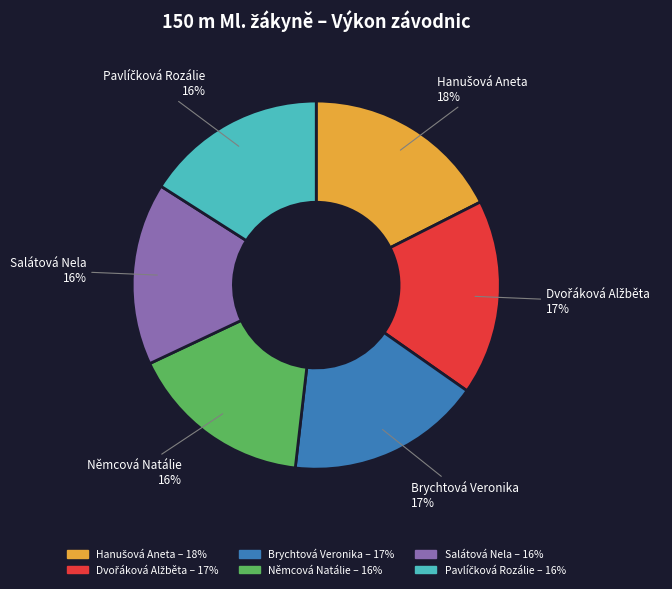

To the nearest percent, what is the difference between the largest and smallest slice percentages?

2%